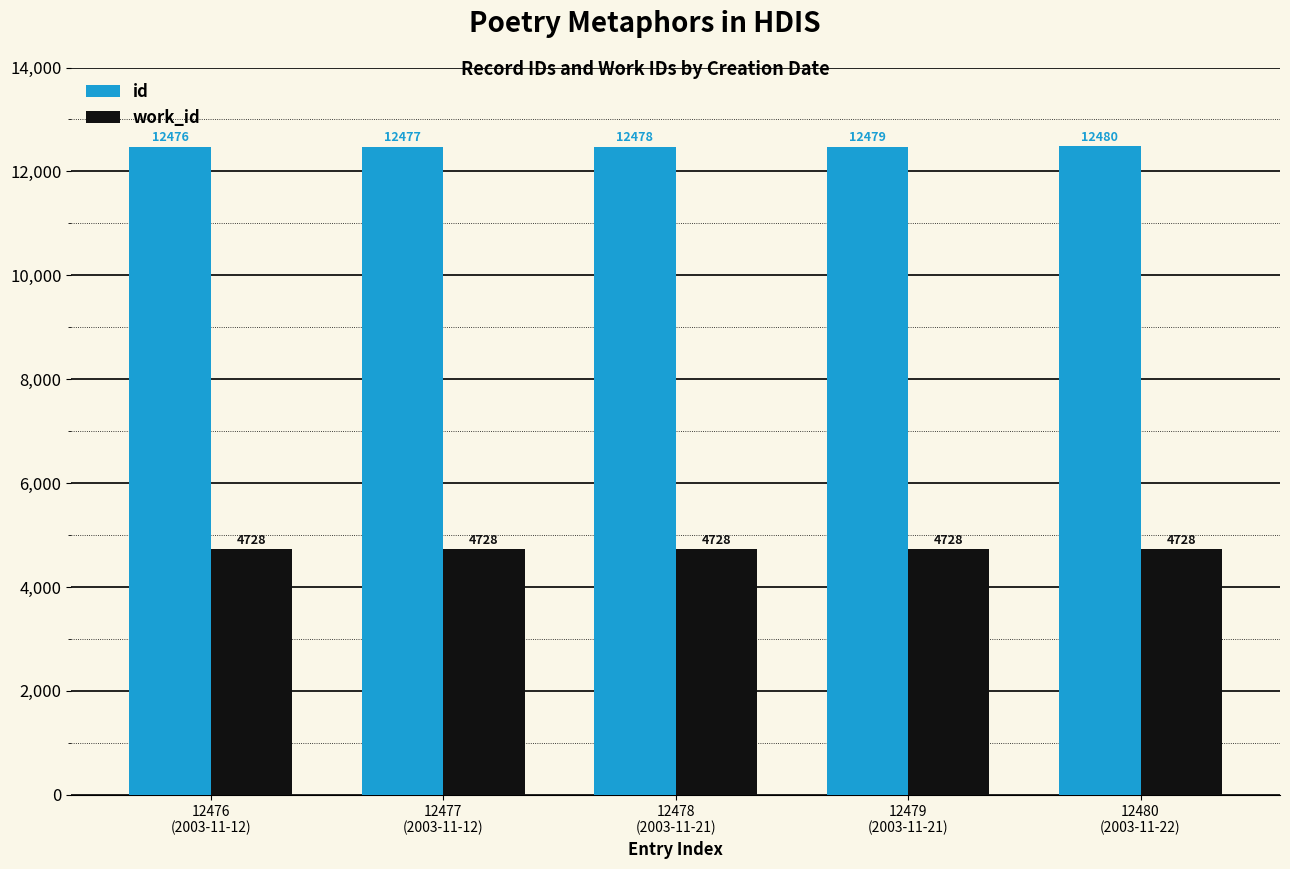

How many series are shown in this chart?

2